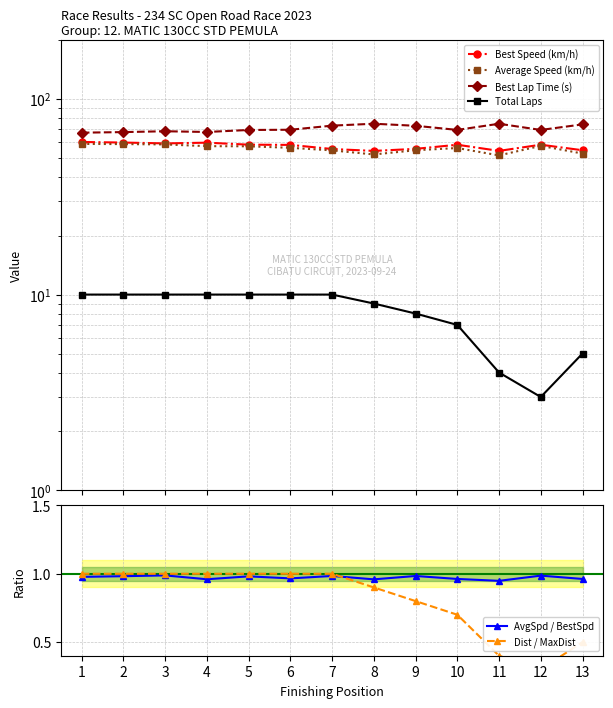

True or false: Average Speed (km/h) has a value of 31.1 at 2.

False